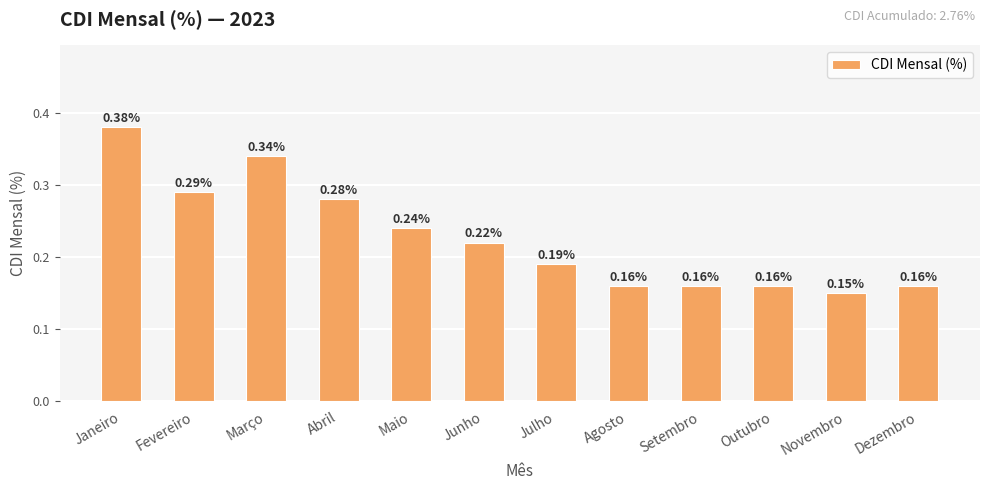

What is the label of the 2nd bar from the left?

Fevereiro